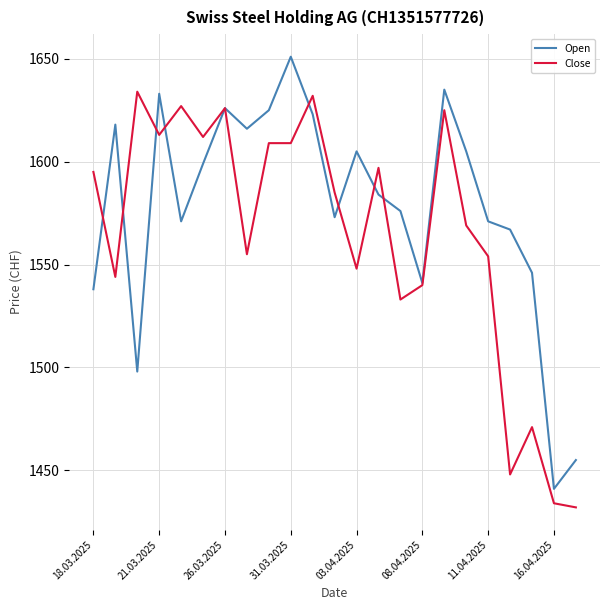

Rank the series by their maximum value, from lowest to highest.

Close, Open